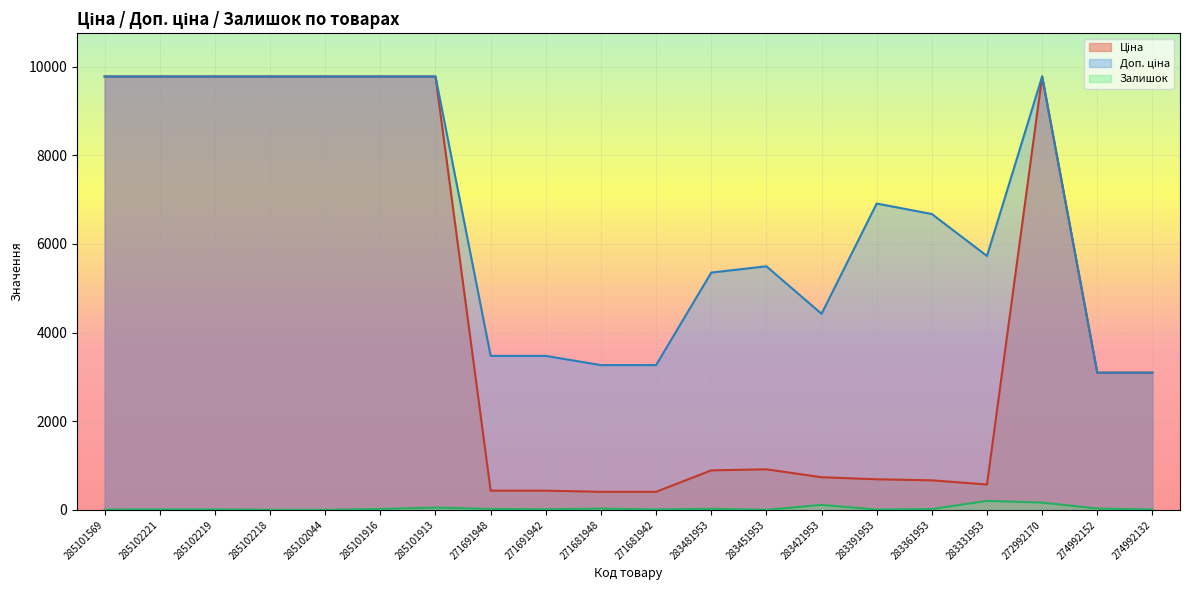

Rank the categories by Доп. ціна value from highest to lowest.

285101569, 285102221, 285102219, 285102218, 285102044, 285101916, 285101913, 272992170, 283391953, 283361953, 283331953, 283451953, 283481953, 283421953, 271691948, 271691942, 271681948, 271681942, 274992152, 274992132